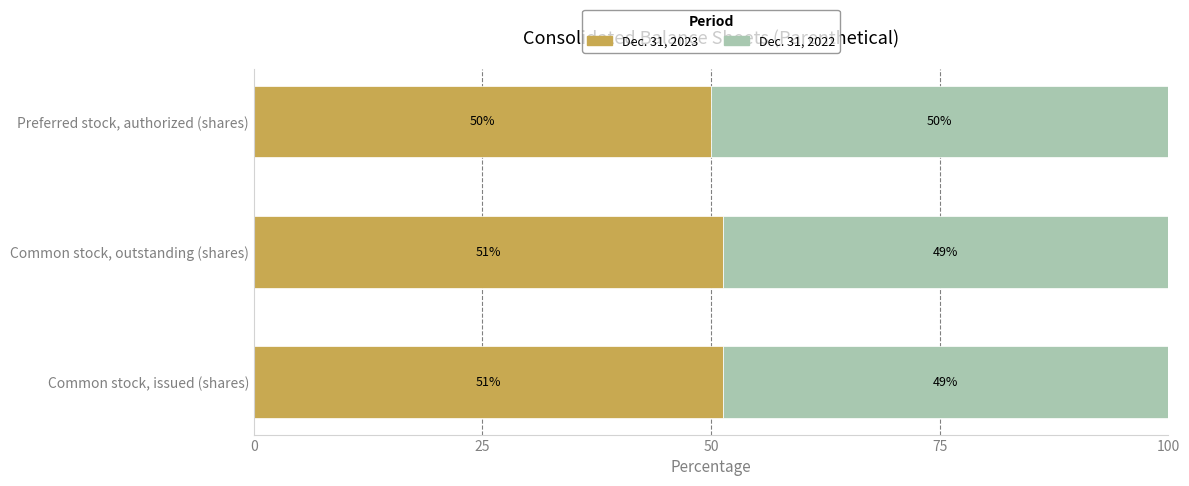

What are all the series names shown in the legend?

Dec. 31, 2023, Dec. 31, 2022